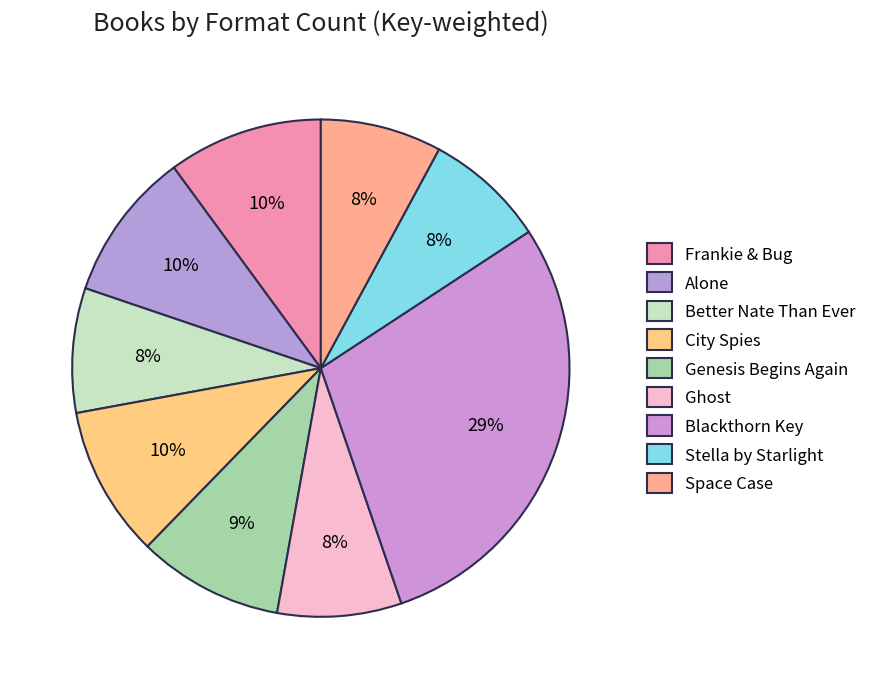

What is the smallest slice in the pie chart?

Space Case